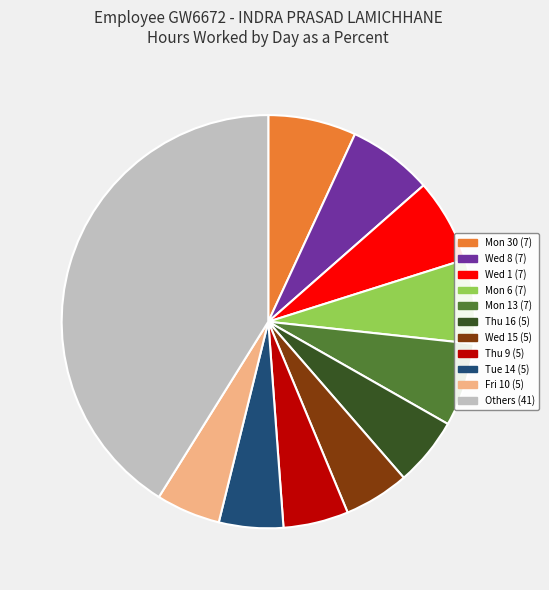

Is there any slice that represents more than half of the pie?

No